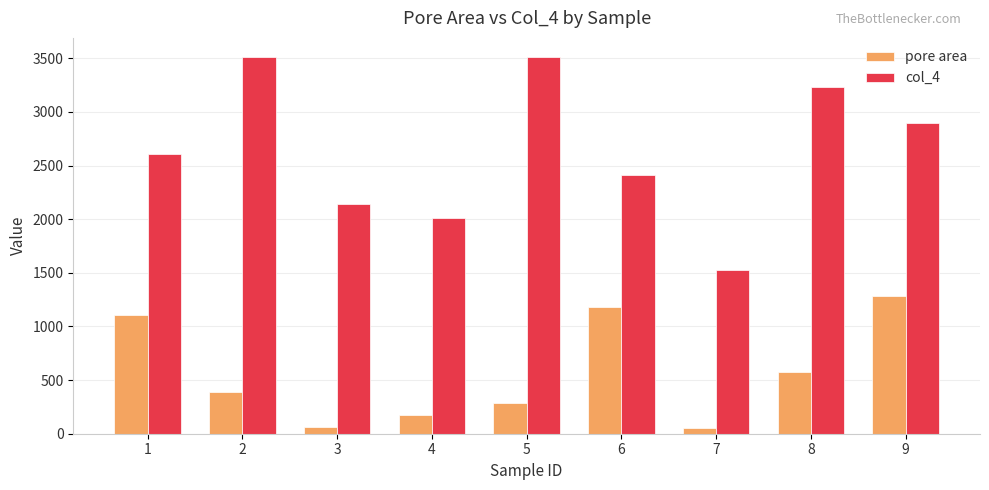

Which series has the widest spread of values?

col_4